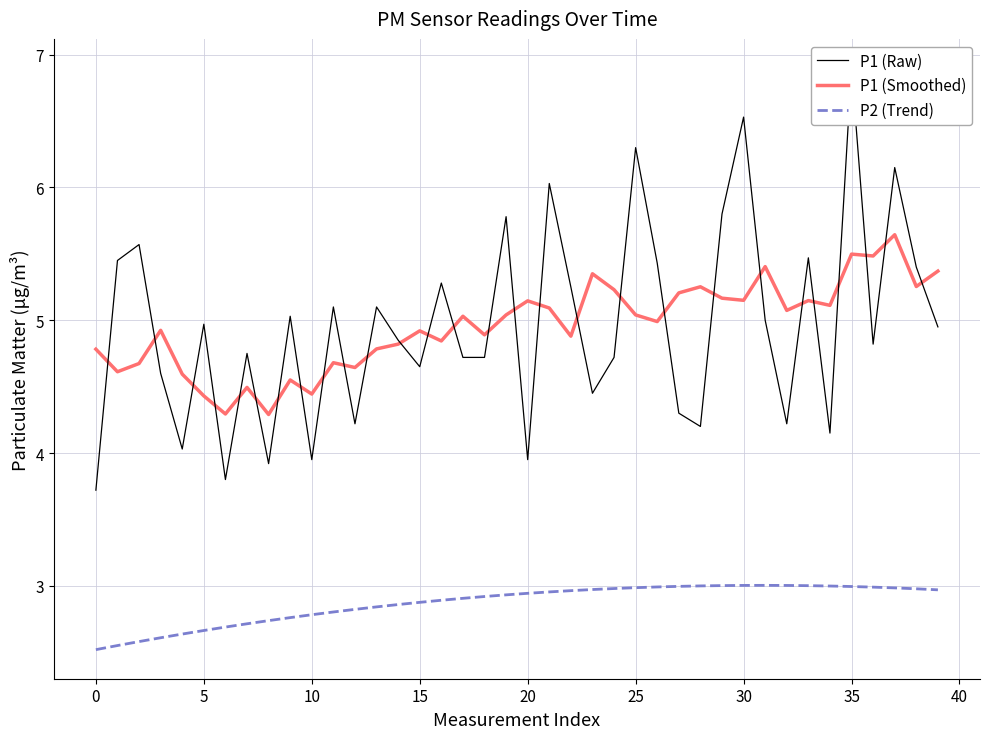

What is the minimum value for P1 (Raw)?

3.7